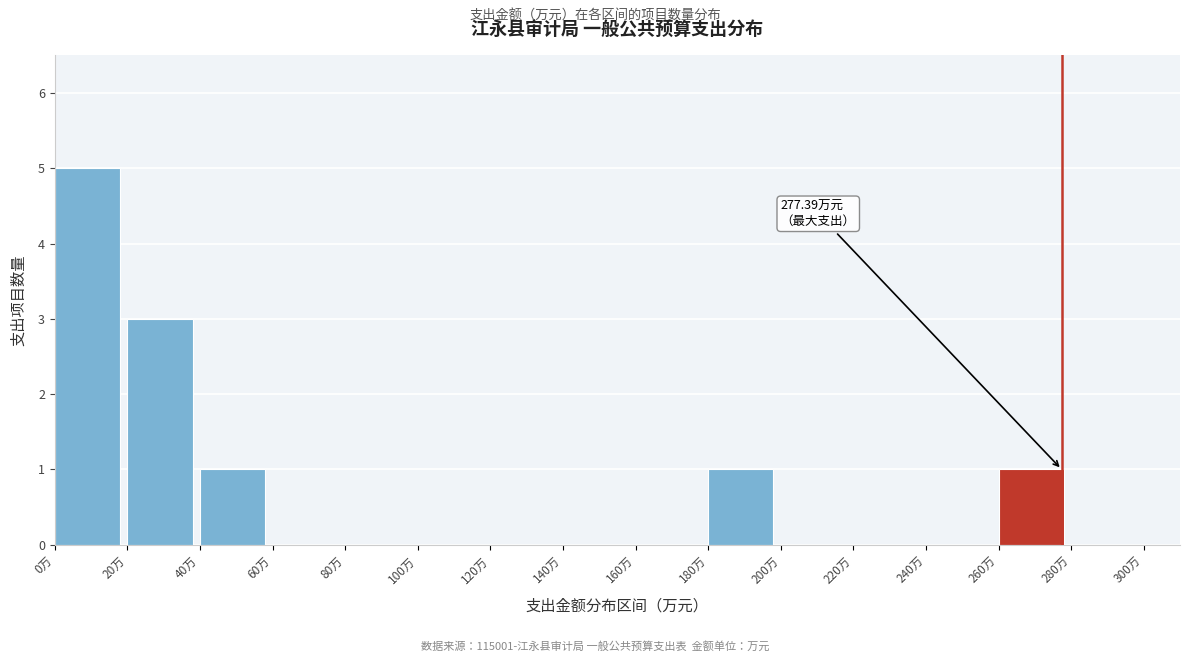

Which range on the x-axis has the tallest bar?

0 to 20